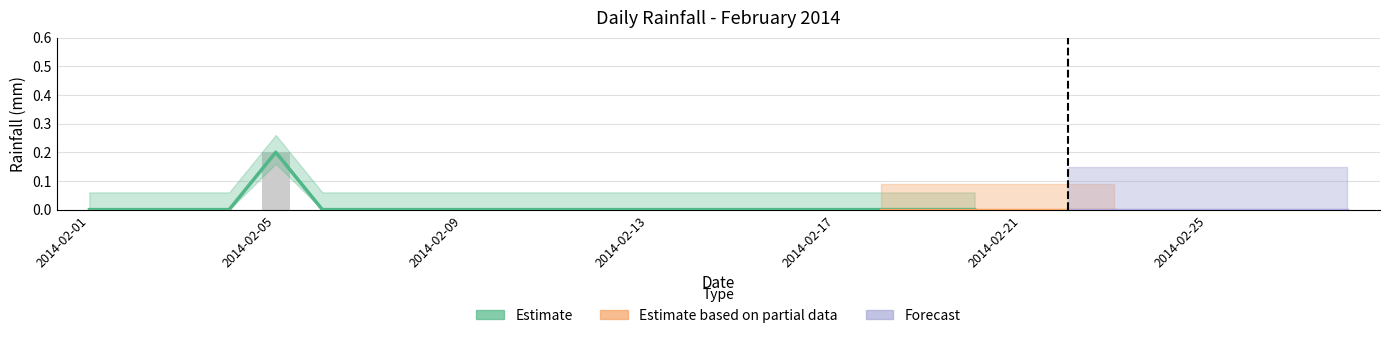

Which label corresponds to the largest value in the chart?

2014-02-05